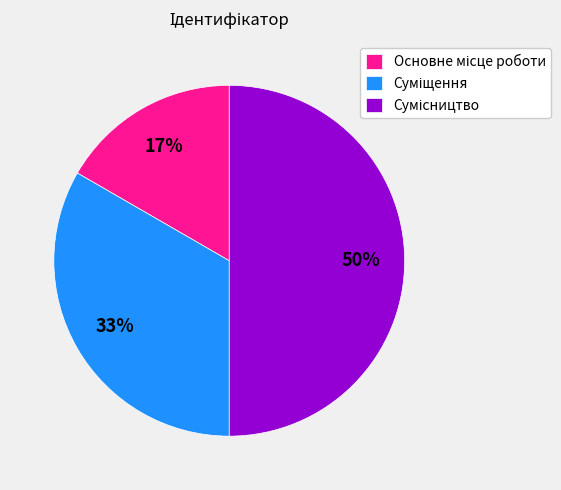

How many segments does this pie chart have?

3